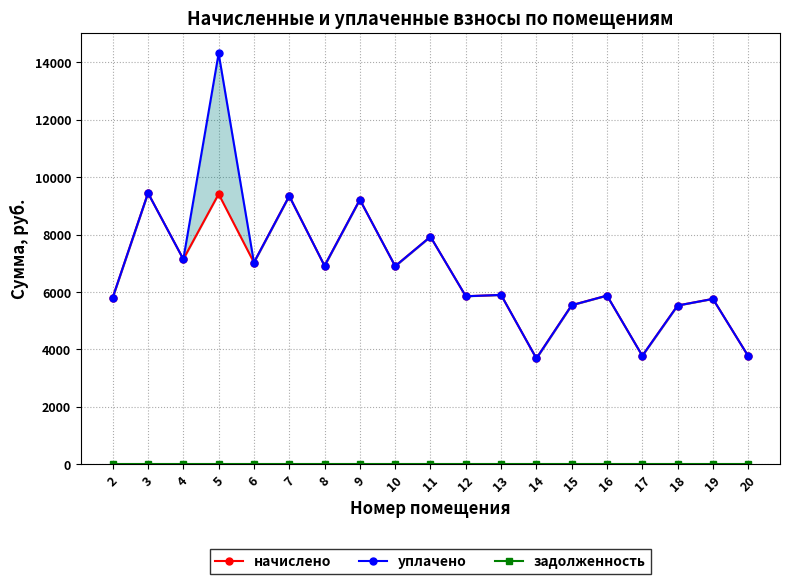

The начислено series shows 5898.2 at 13. True or false?

True